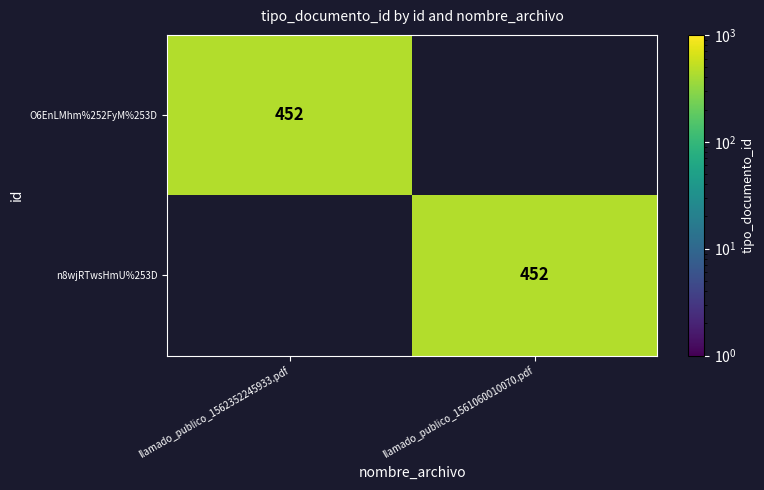

True or false: O6EnLMhm%252FyM%253D has a value of 452 at llamado_publico_1562352245933.pdf.

True